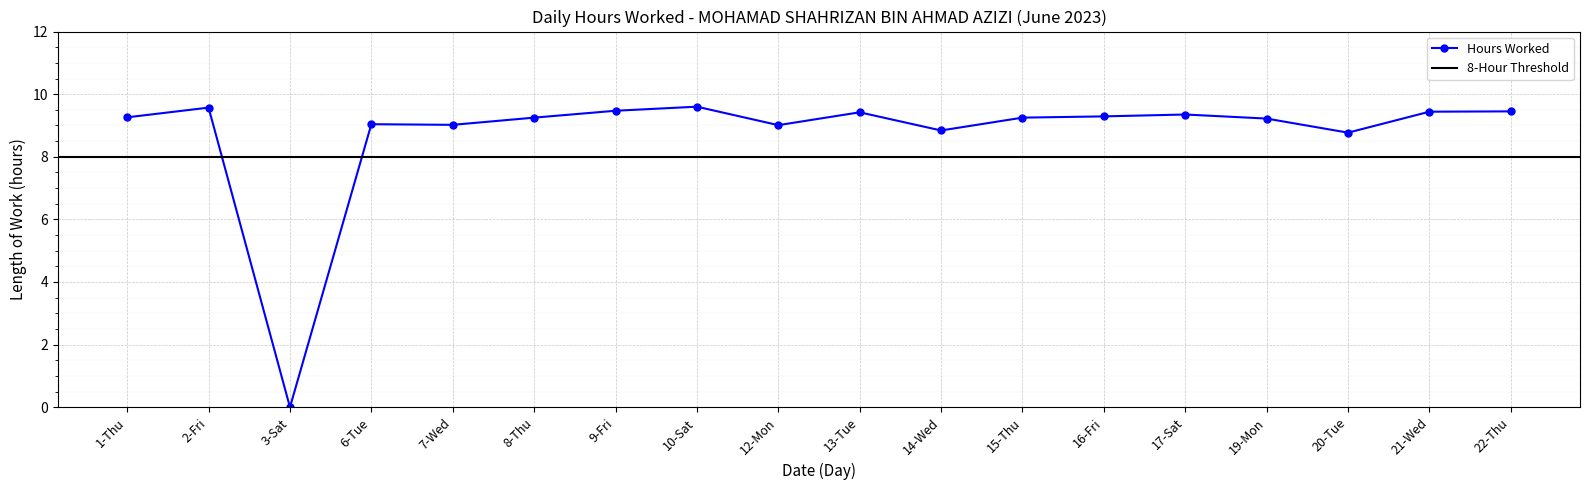

What is the approximate value at 8-Thu?

9.2